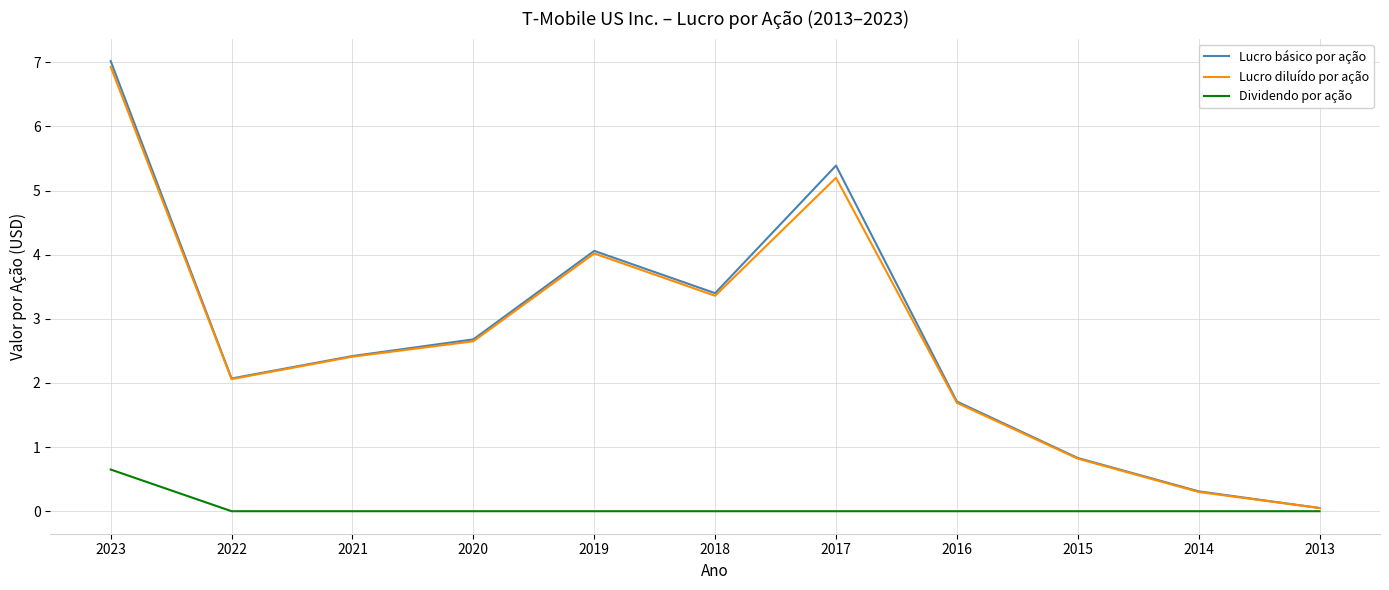

How many interior local valleys does the Lucro básico por ação series have?

2